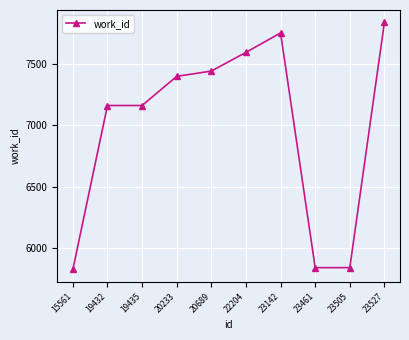

What is the change in value from 23142 to 23527?

+86